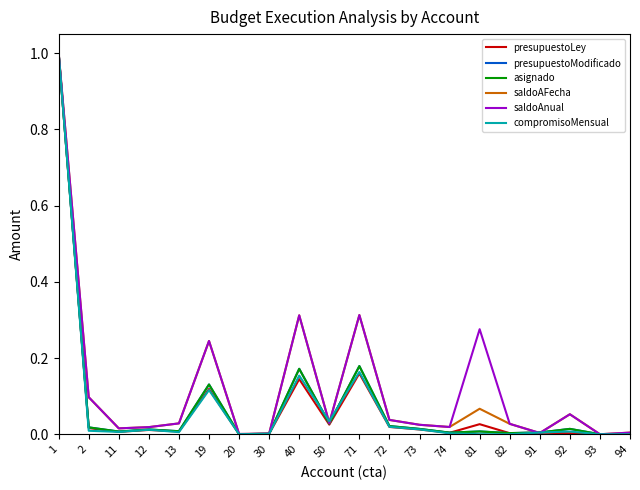

Which label corresponds to the smallest value in the chart?

93